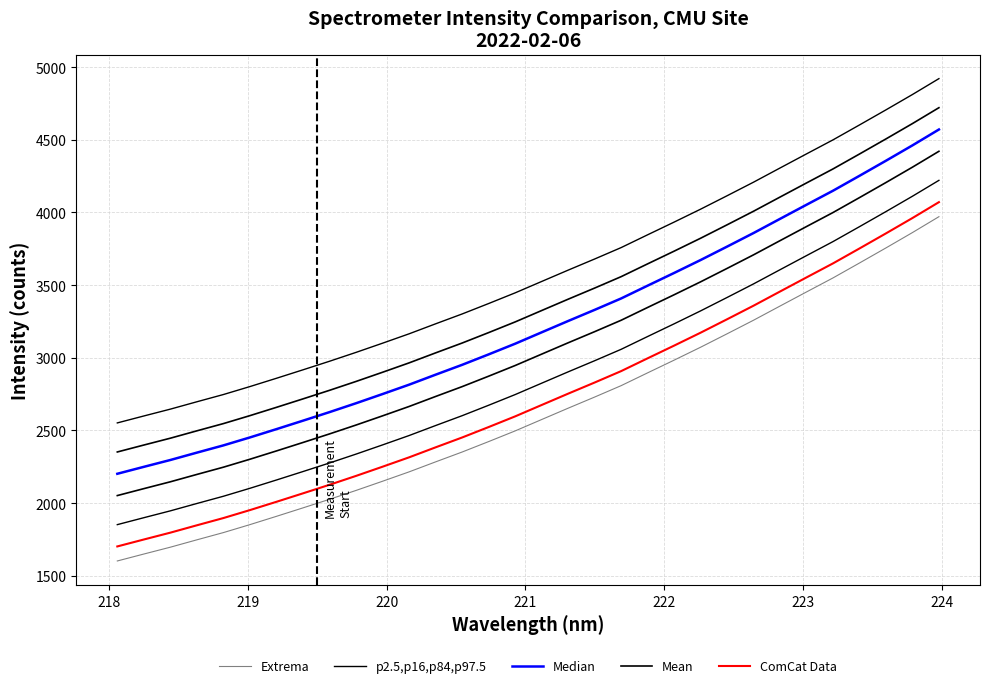

How many data points in p2.5,p16,p84,p97.5 are above 2824?

16